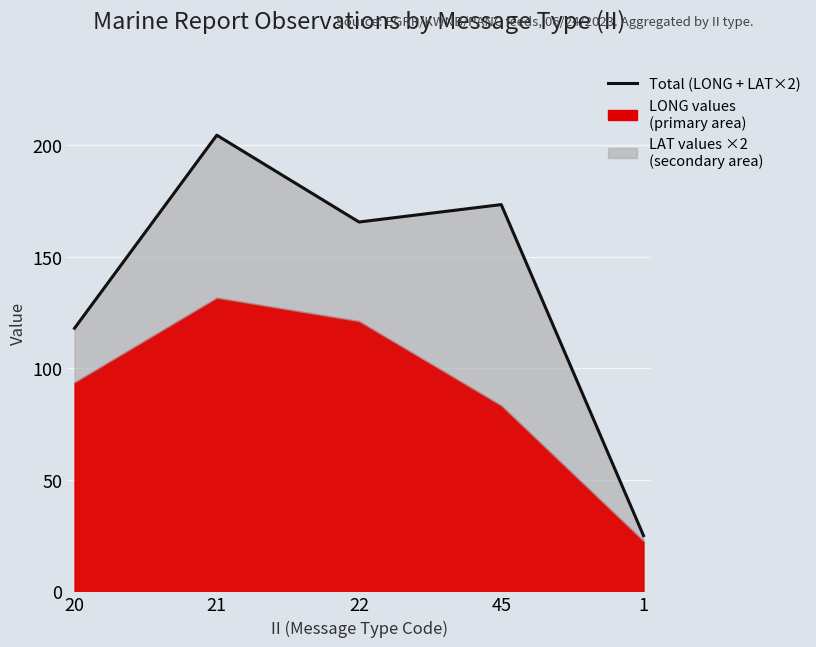

True or false: the data shows 165.5 at 22.

True